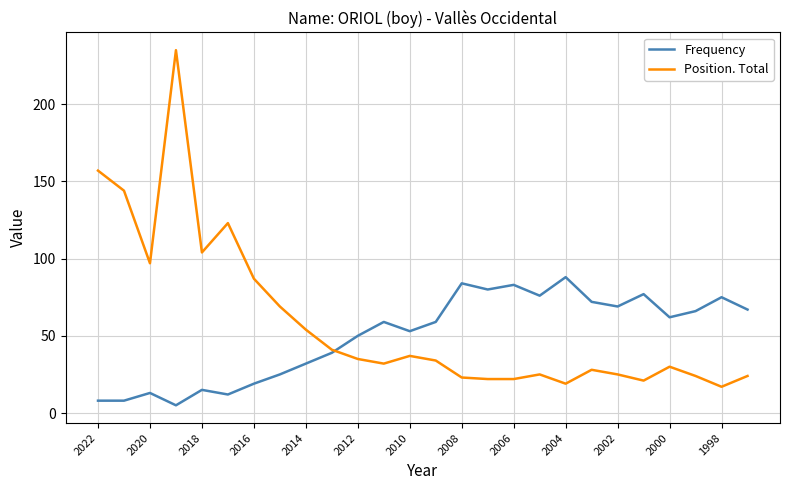

What is the difference between the maximum and minimum values in the Position. Total series?

218